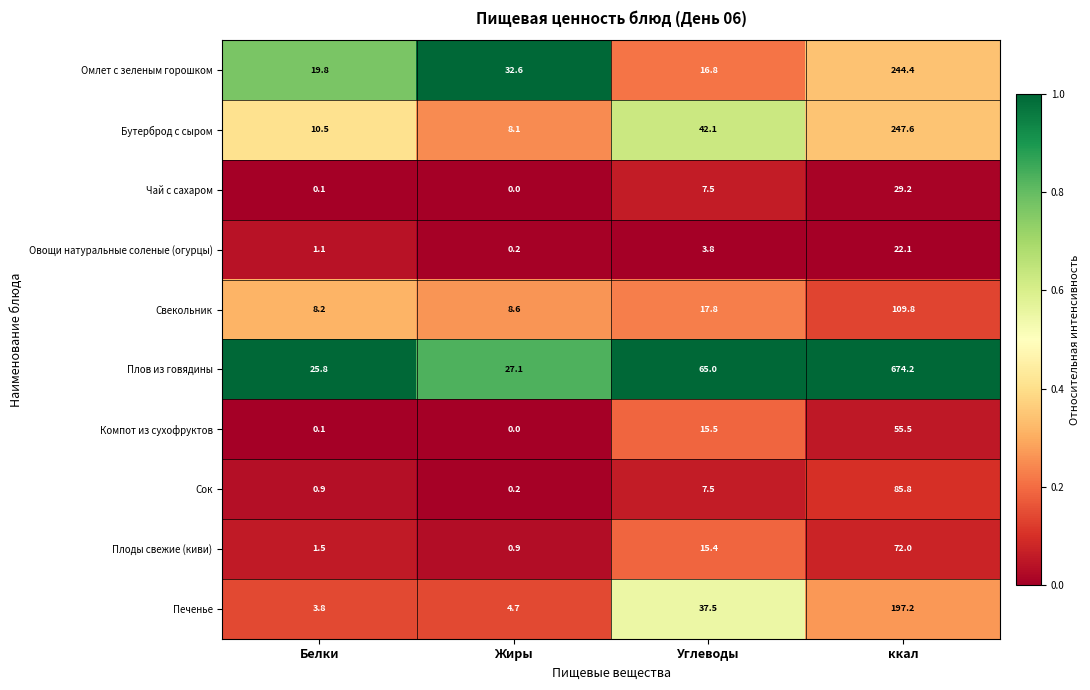

At which category does the chart reach its peak across all series?

ккал